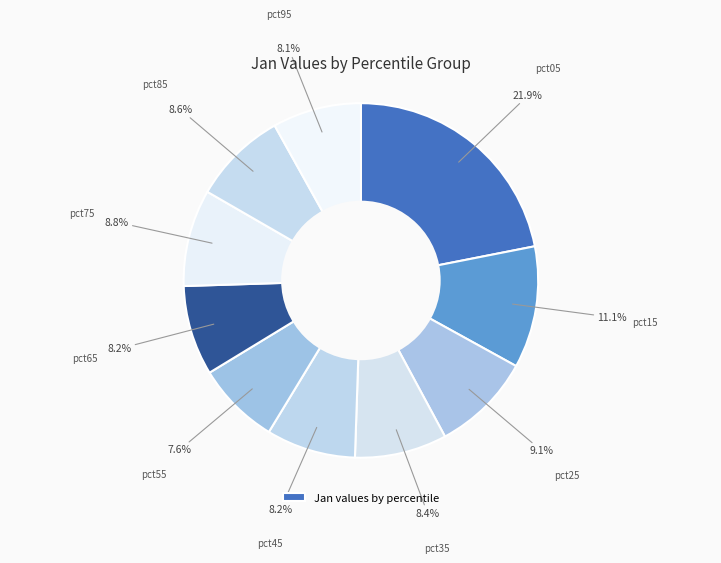

How many slices are in this pie chart?

10